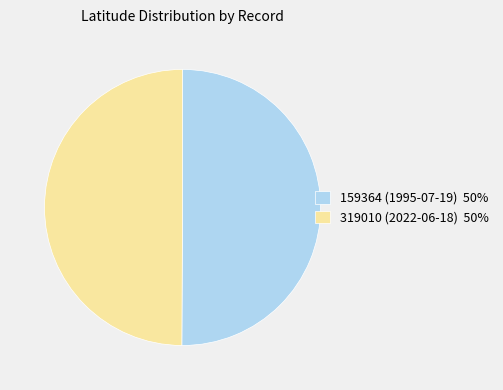

Approximately how many times larger is the value at 319010 (2022-06-18) 50% compared to 159364 (1995-07-19) 50%?

1.0